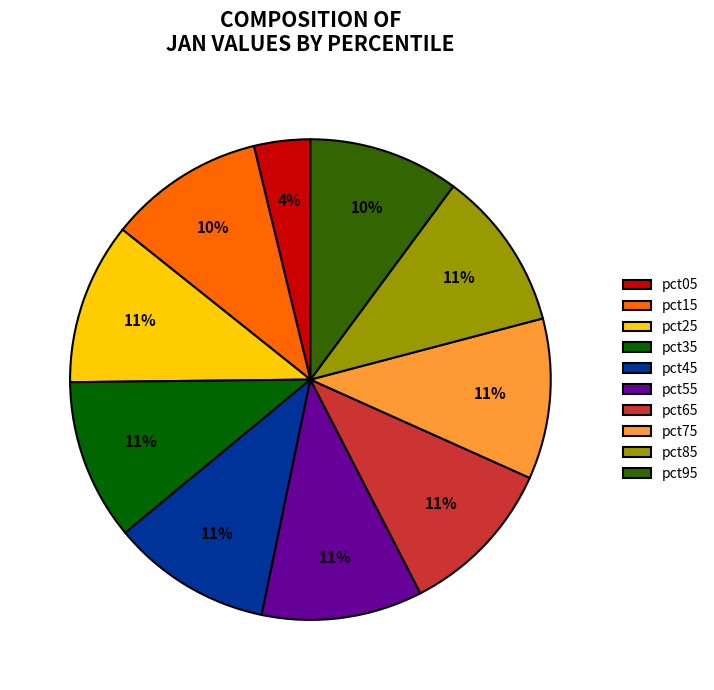

Approximately how many times larger is the value at pct05 compared to pct85?

0.4